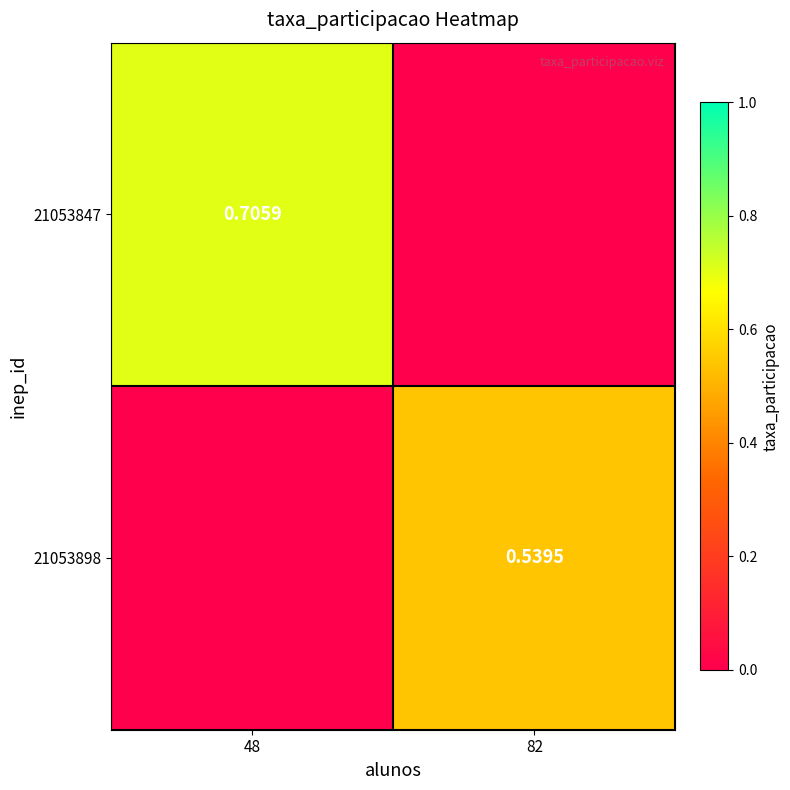

What is the sum of the 21053847 values at 82 and 48?

0.7